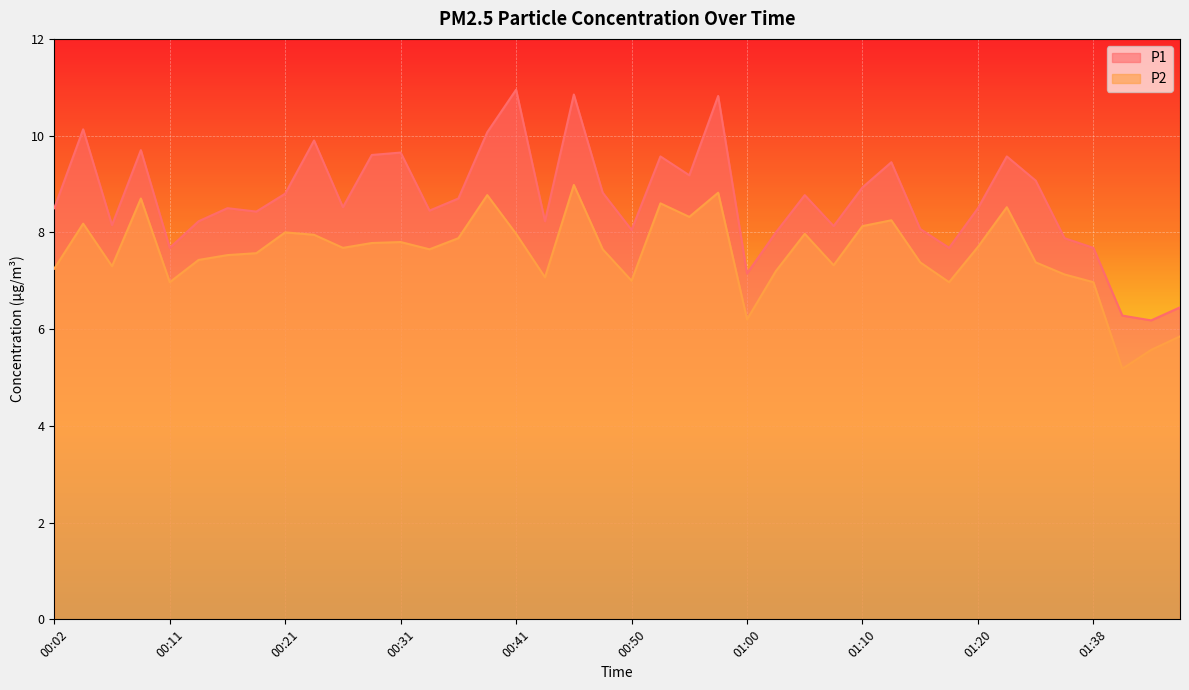

How many distinct data groups are displayed?

2